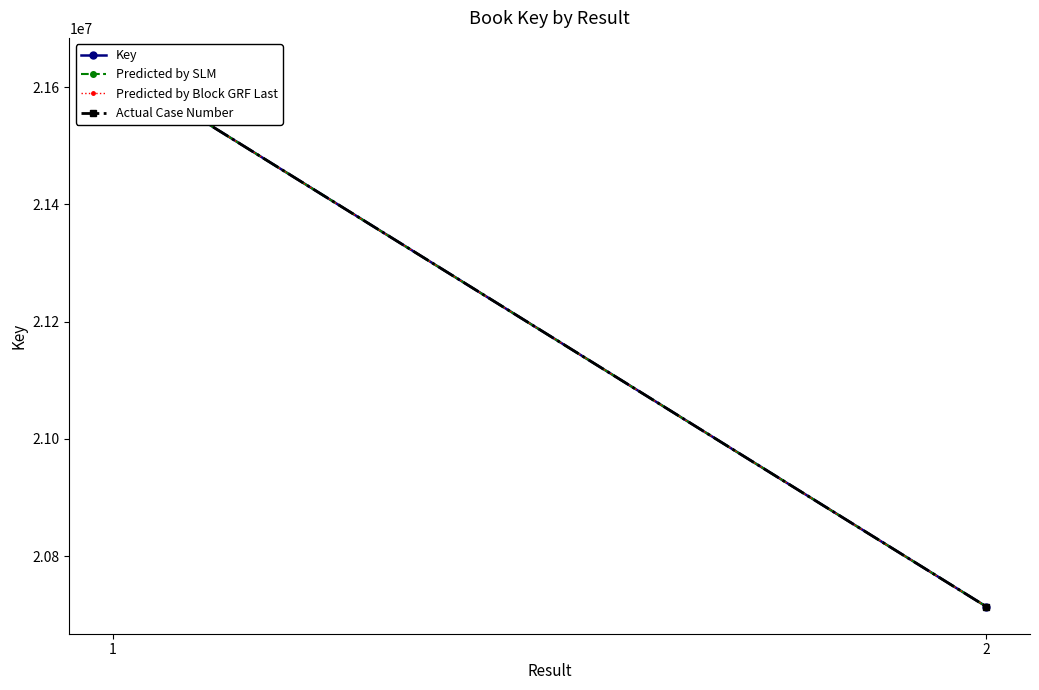

What is the average value of the Predicted by Block GRF Last series?

21175709